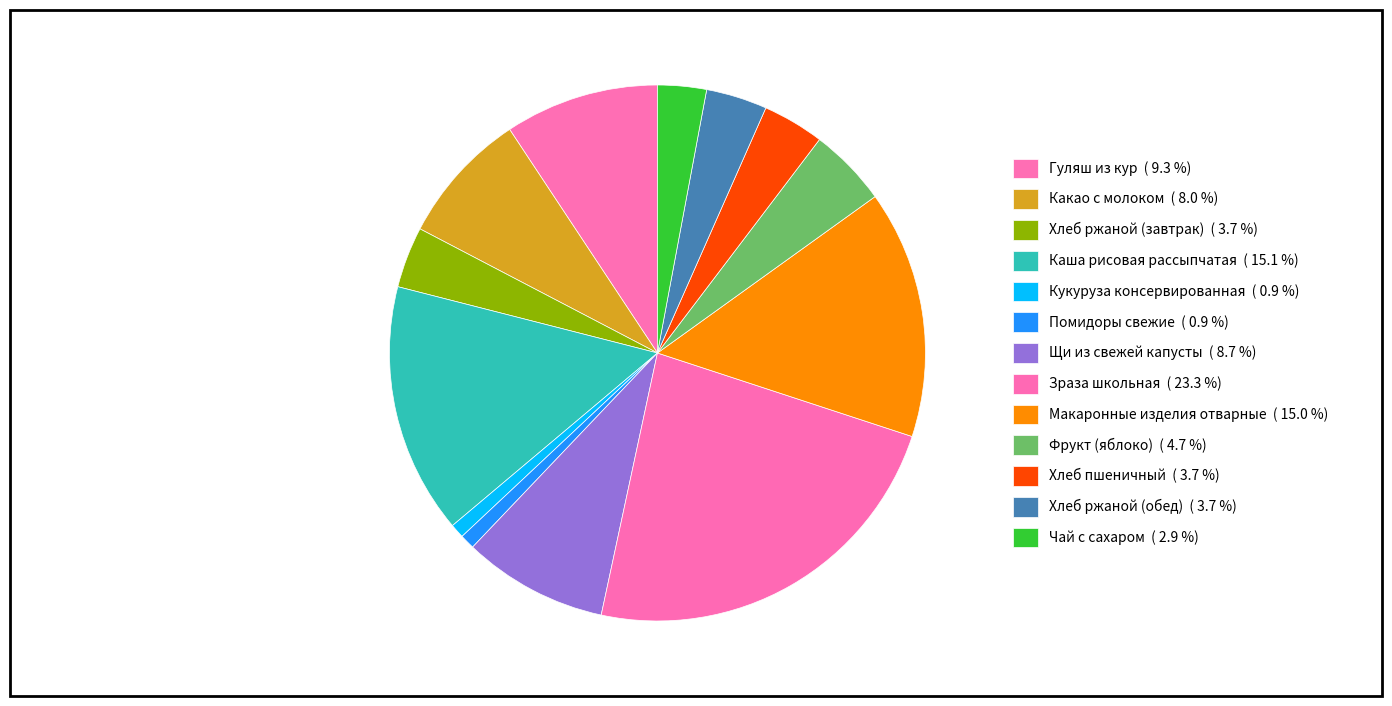

What percentage is NOT represented by Зраза школьная?

76.7%